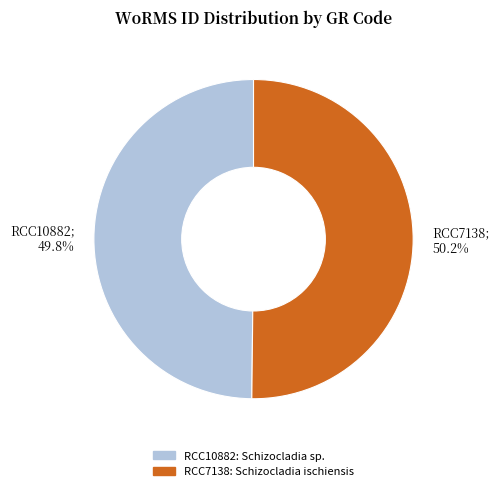

What percentage do RCC10882; 49.8% and RCC7138; 50.2% together represent?

100.0%